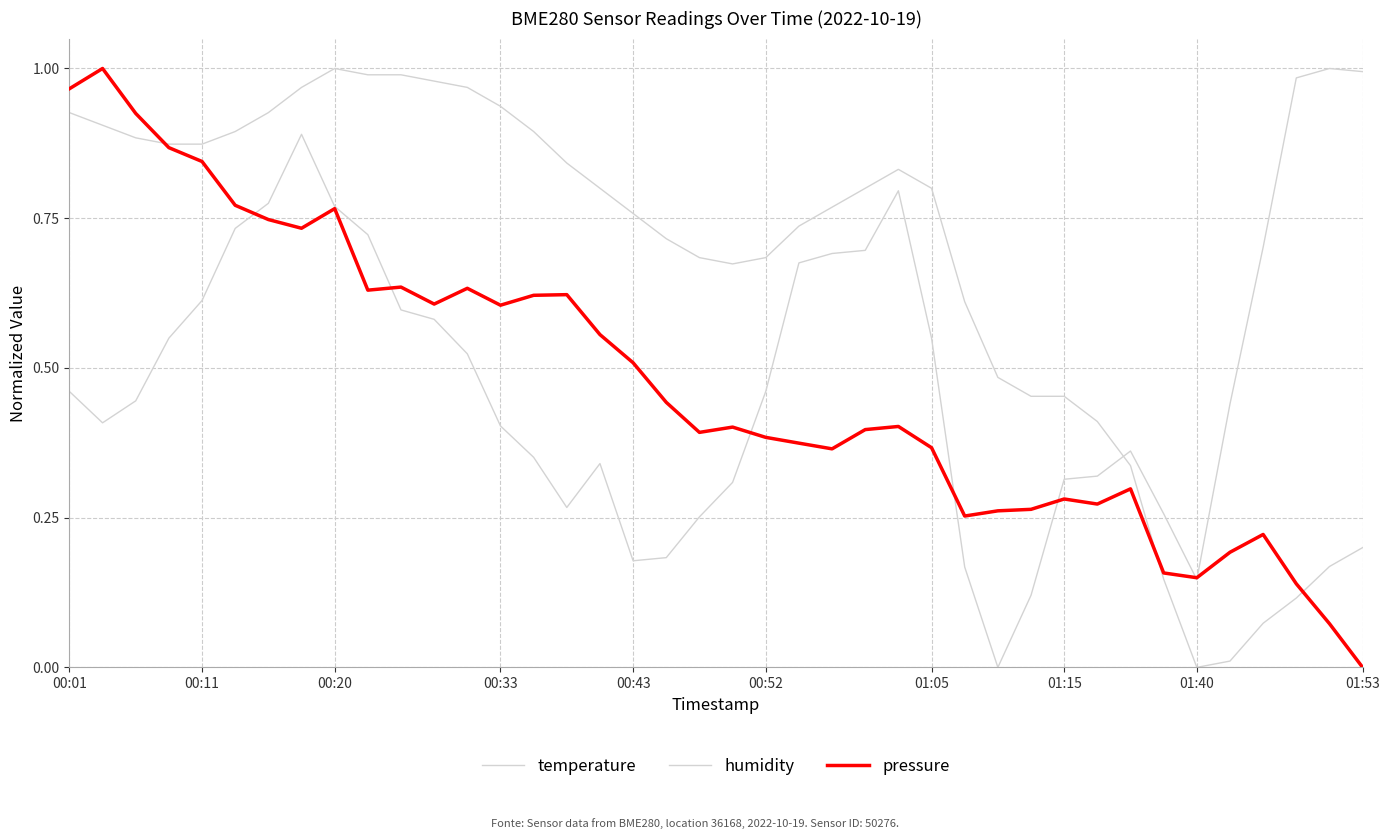

True or false: temperature and humidity intersect in this chart.

True